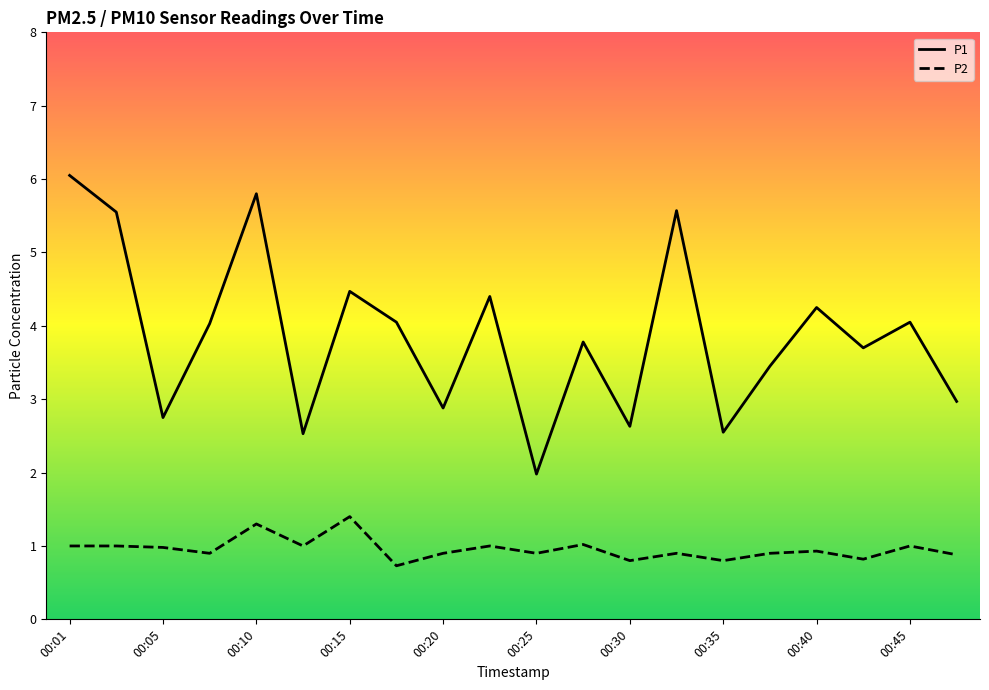

Count the number of data series in this chart.

2